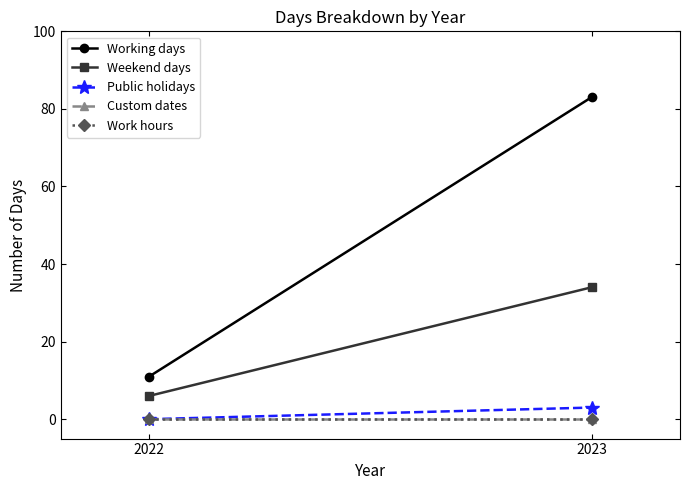

Where is Public holidays nearest to the value 1?

2022